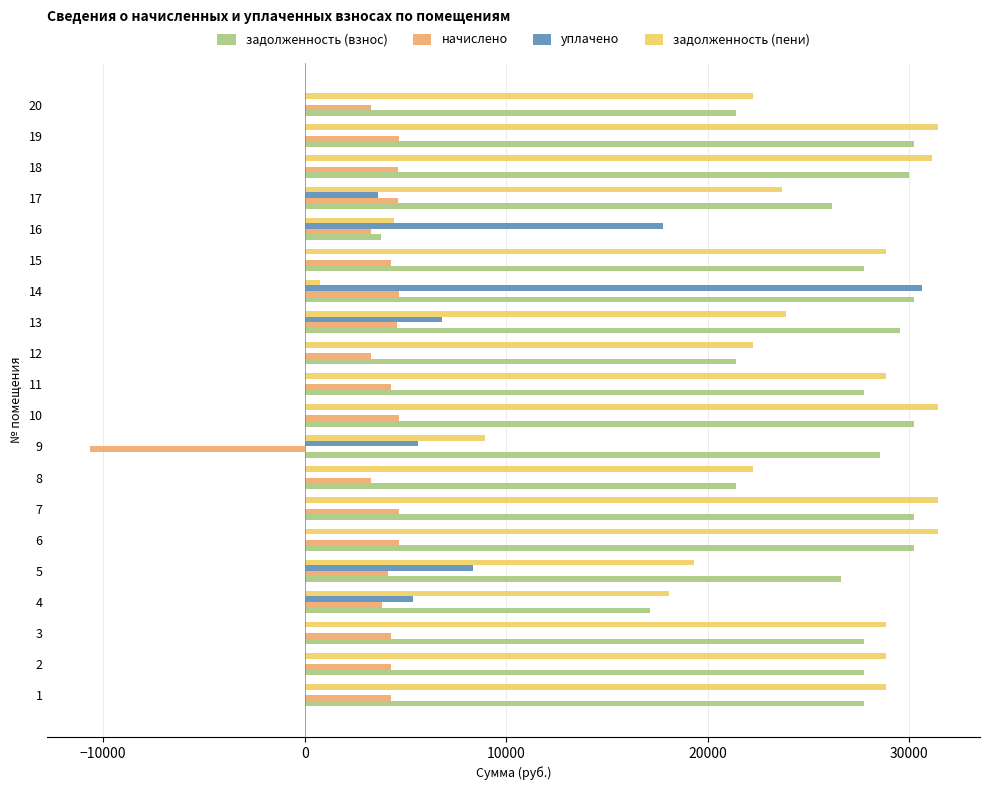

What is the sum of the задолженность (пени) values at 11 and 7?

60231.8